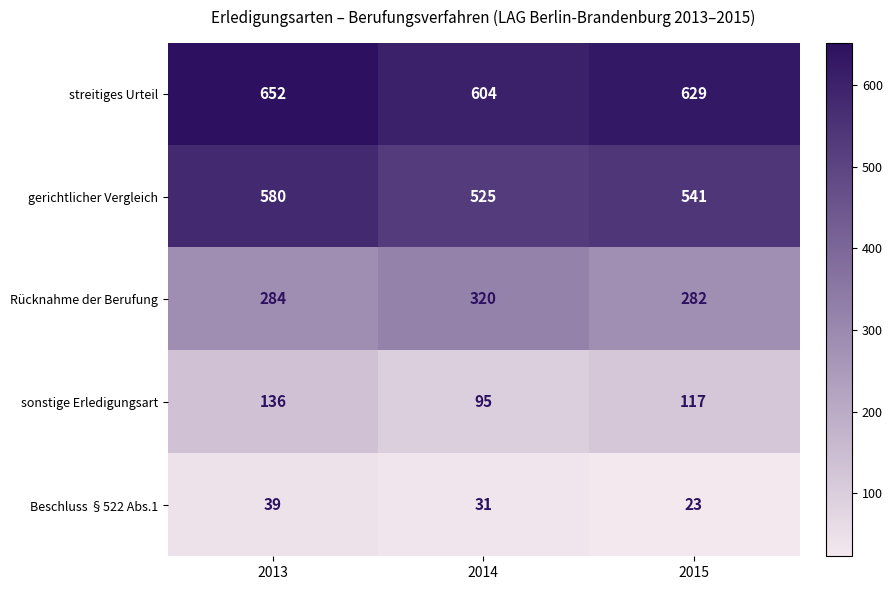

At which label is Rücknahme der Berufung closest to 301?

2013